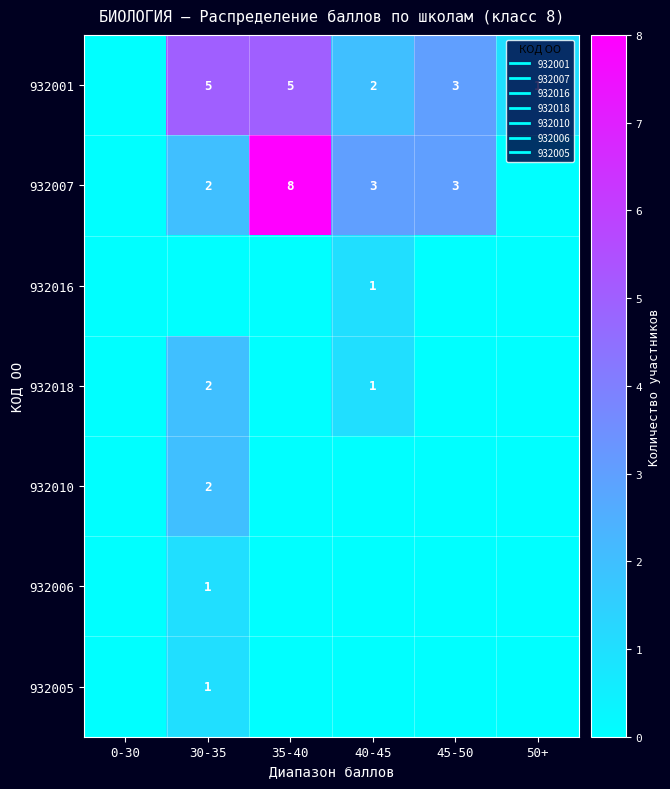

Which series has the widest spread of values?

932007